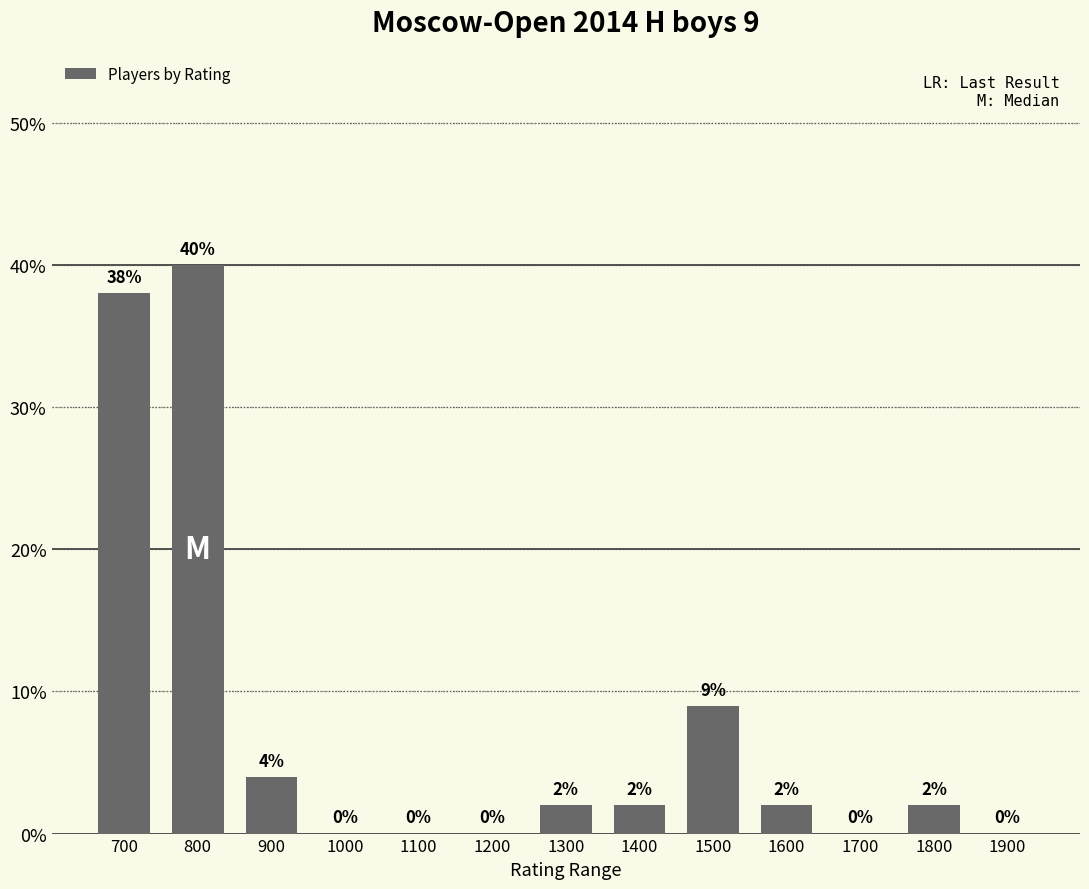

What is the sum of the values at 1800 and 1600?

4